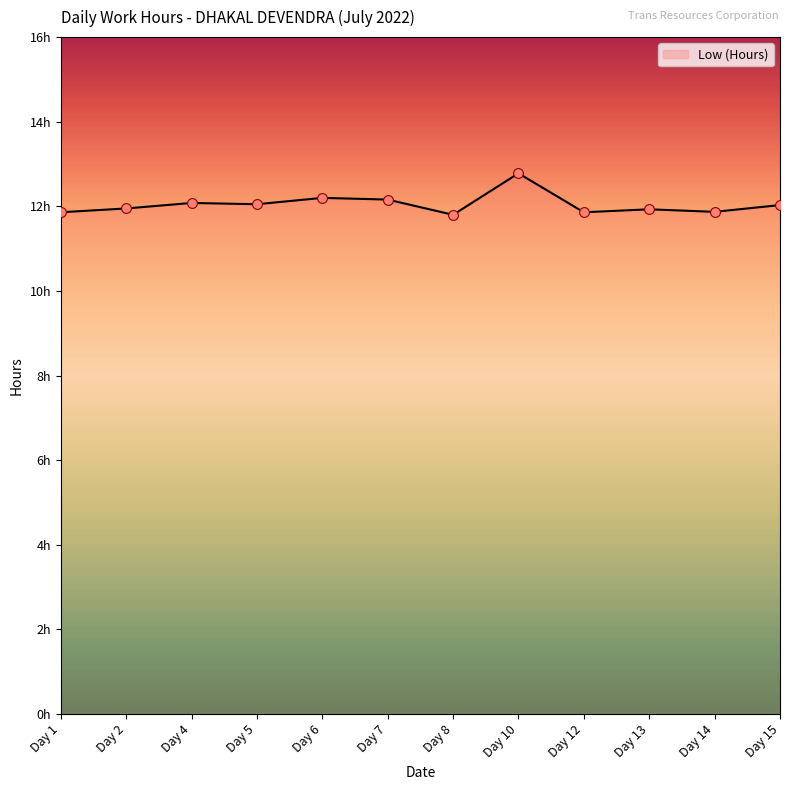

Is this an area chart (filled region under the line)?

Yes